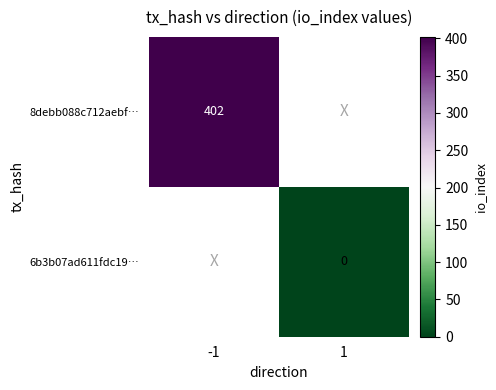

Is it true that 8debb088c712aebf… equals 402 at -1?

True